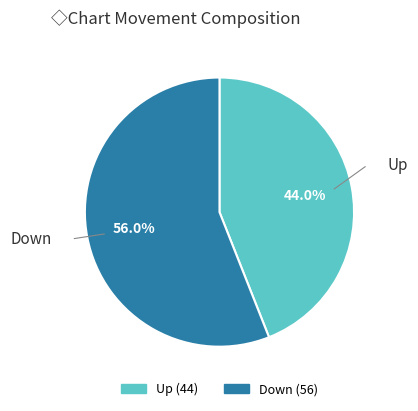

Is there any slice that represents more than half of the pie?

Yes